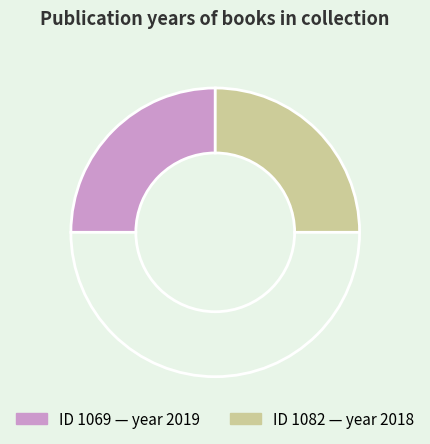

Count the number of slices in the pie.

3